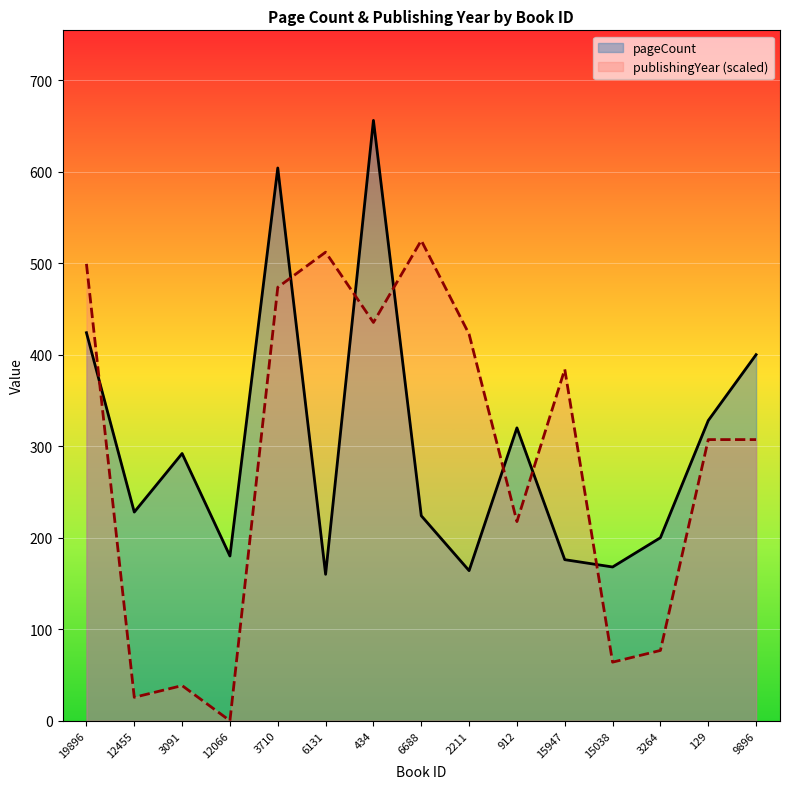

Which has a higher value, 3264 or 12066?

3264